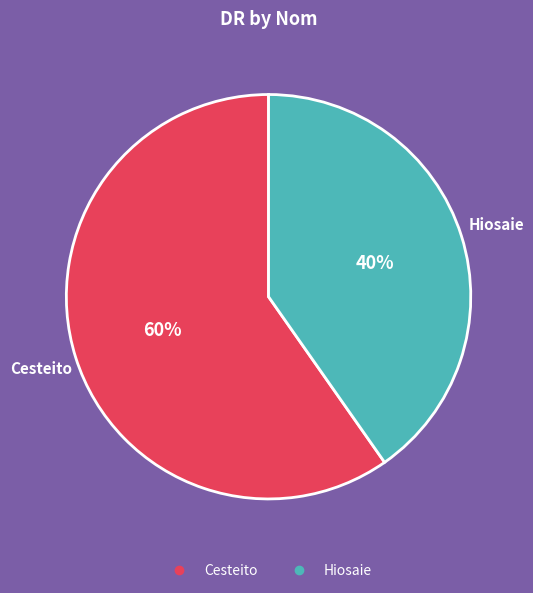

To the nearest percent, what is the combined percentage of Cesteito and Hiosaie?

100%